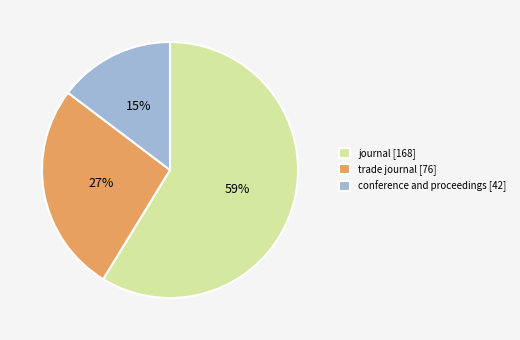

To the nearest percent, what is the average slice percentage?

33%